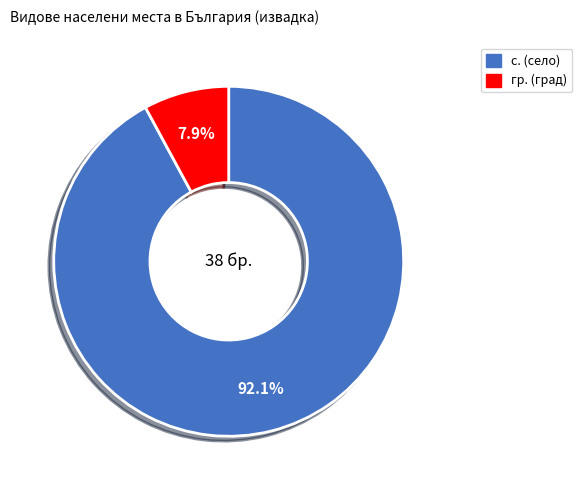

Is гр. the majority of the pie?

No